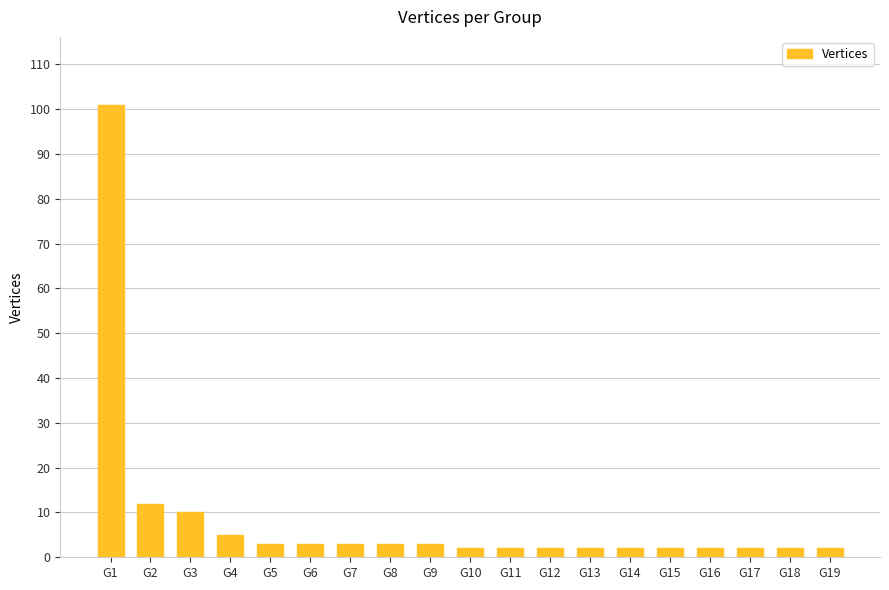

What is the difference between the second highest and second lowest values?

10